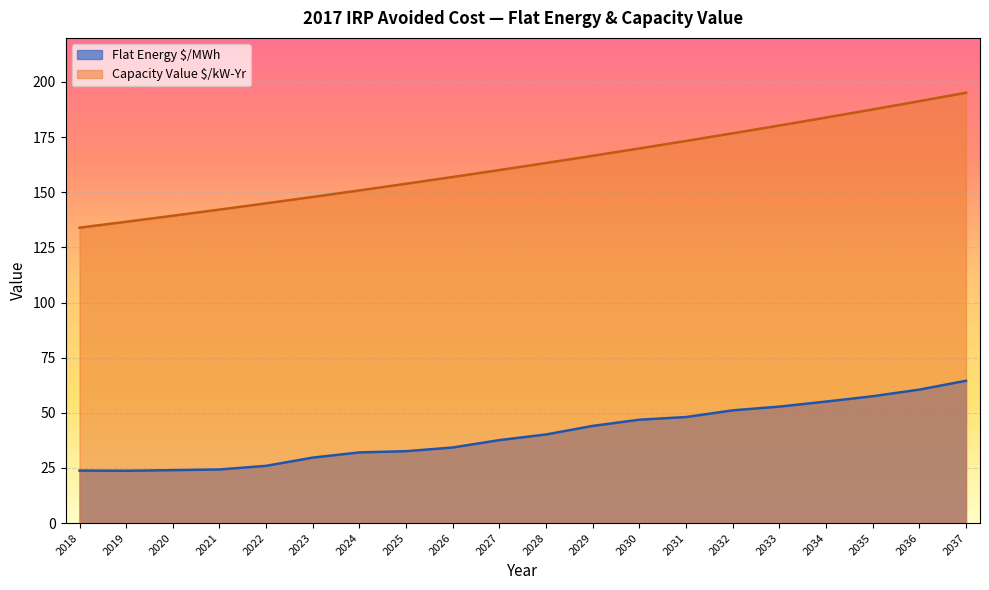

What is the spread (max minus min) of values at 2026?

122.7